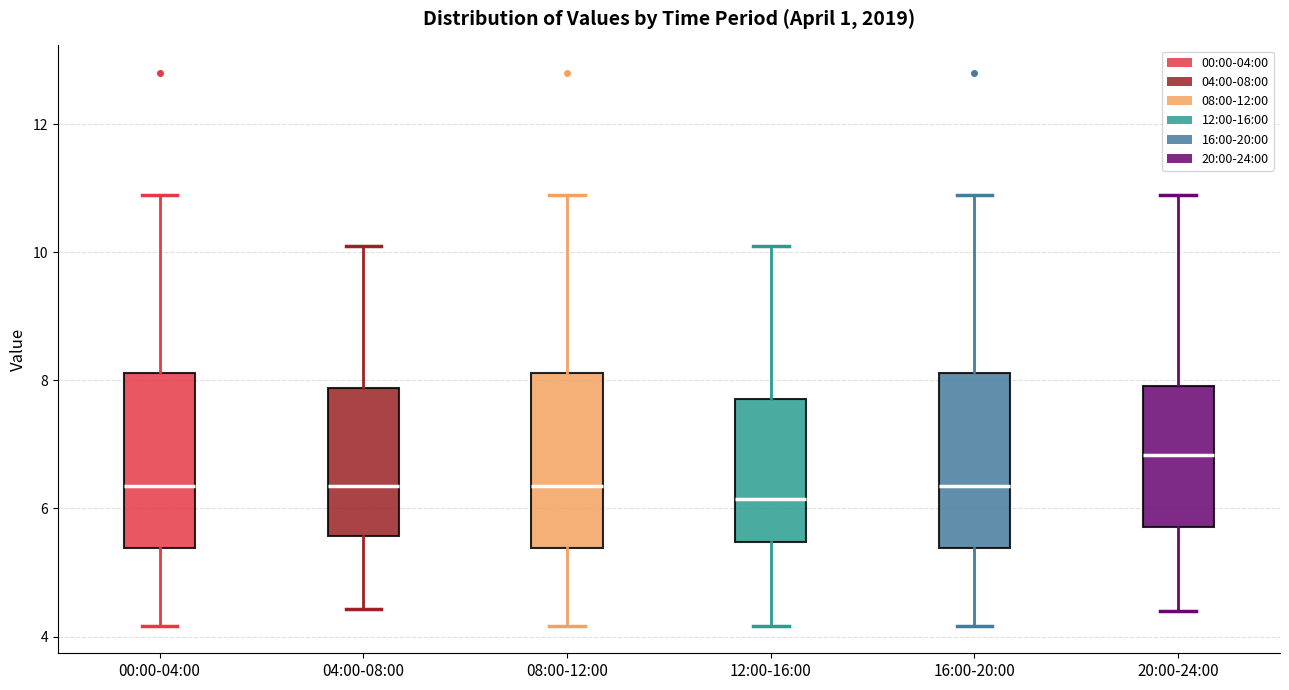

Which box has the highest median line?

20:00-24:00